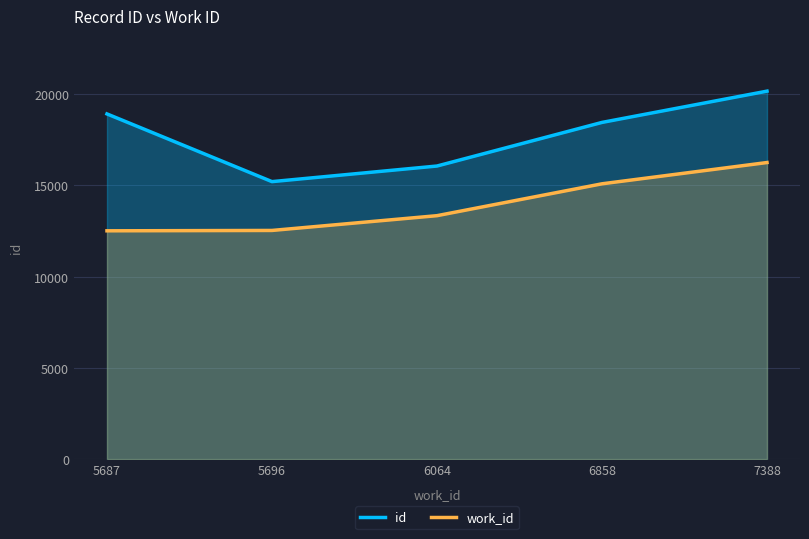

Which series has the largest range (max minus min)?

id